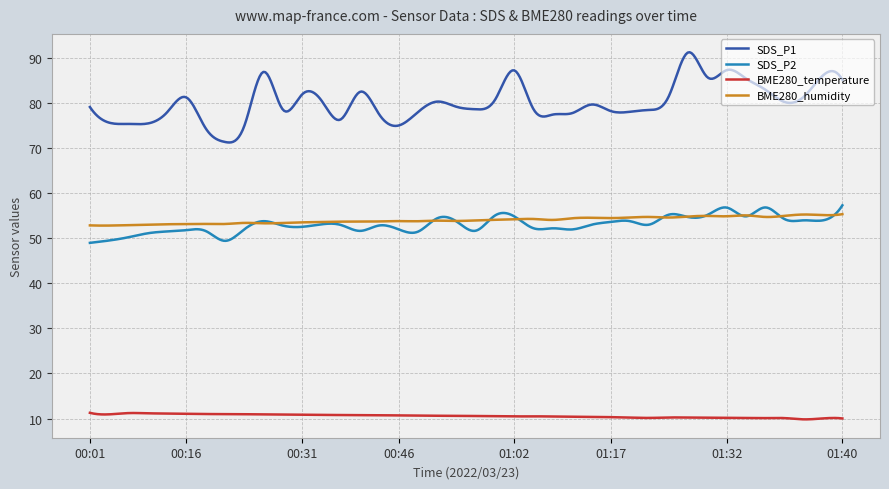

Does the chart have visible grid lines?

Yes